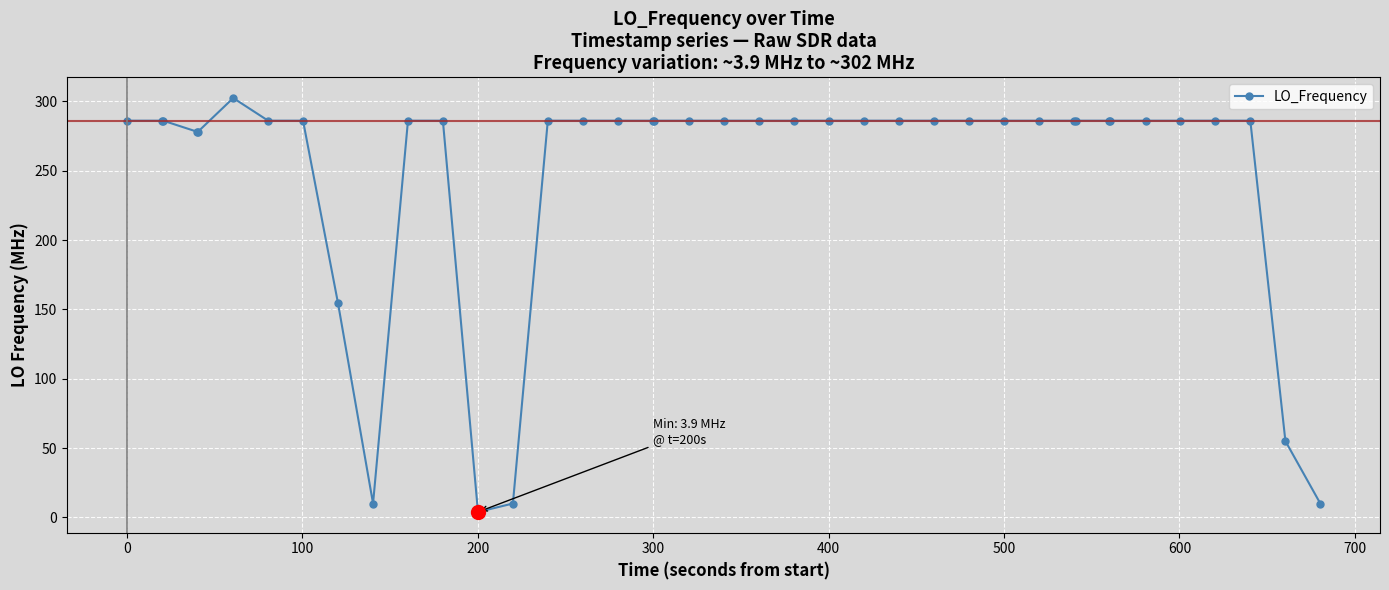

What is the minimum value shown in the chart?

3.9